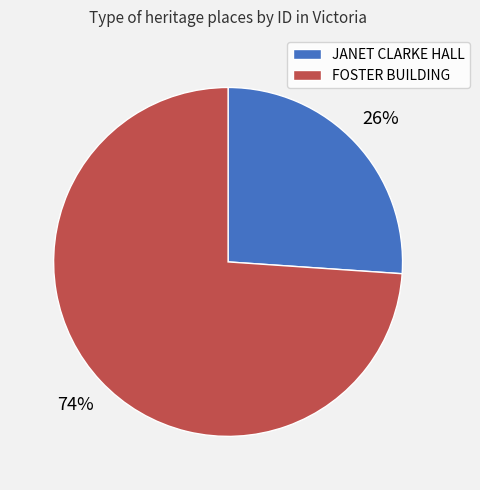

How many slices are in this pie chart?

2